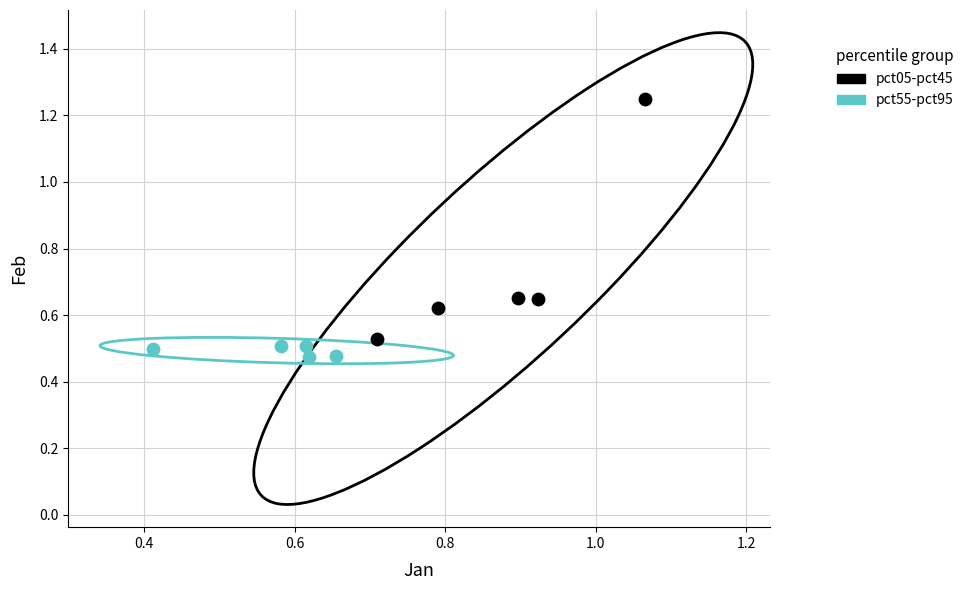

Which series has the largest Y range (max minus min)?

pct05-pct45